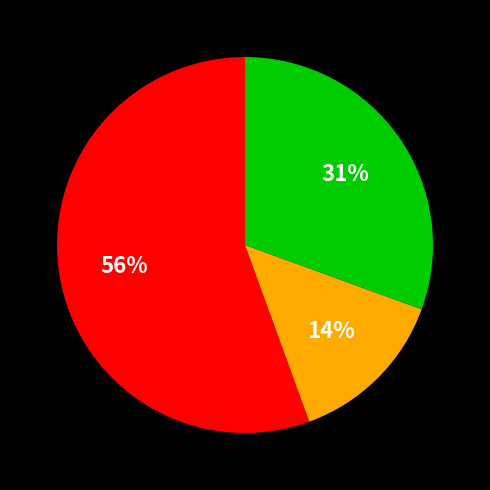

To the nearest percent, what is the average slice percentage?

33%